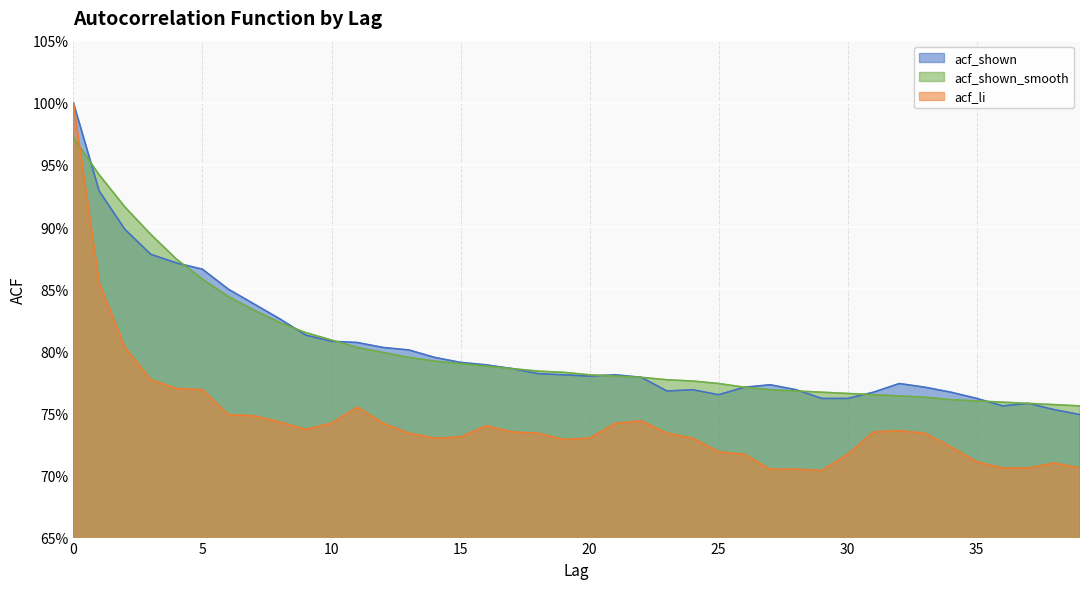

True or false: acf_li and acf_shown cross at least once.

False